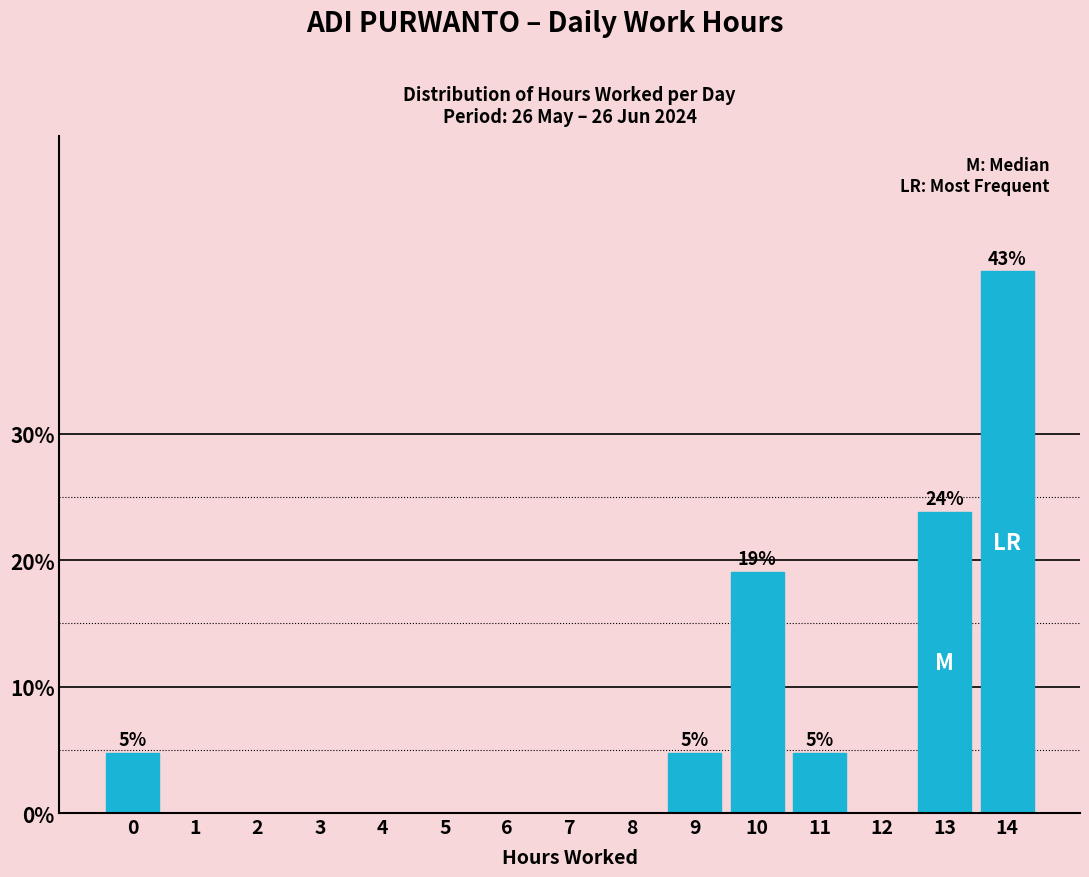

Reading left to right, transcribe all the data shown in this chart.

0=4.8	1=0.0	2=0.0	3=0.0	4=0.0	5=0.0	6=0.0	7=0.0	8=0.0	9=4.8	10=19.0	11=4.8	12=0.0	13=23.8	14=42.9